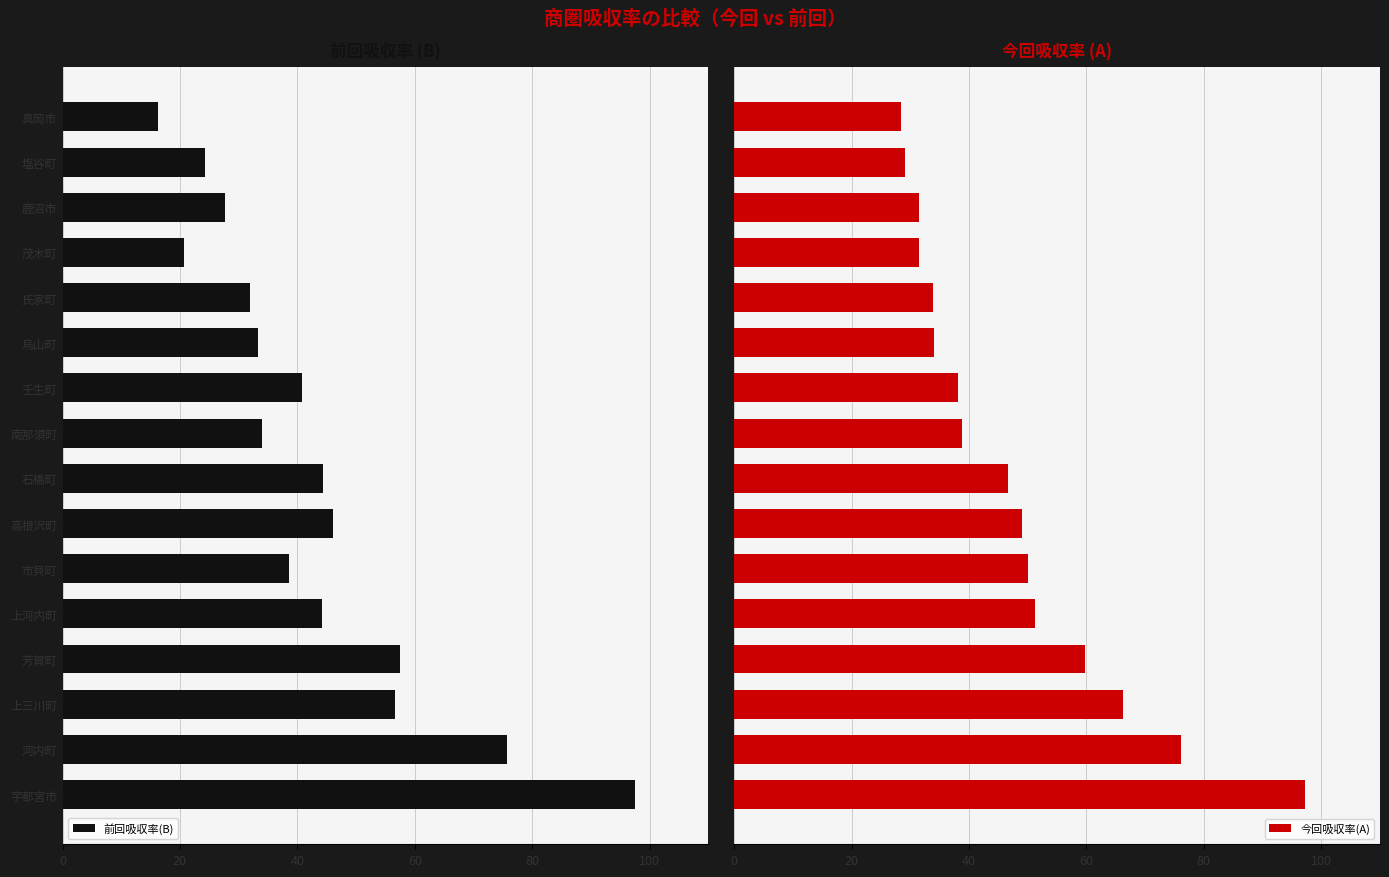

Which series has the largest range (max minus min)?

前回吸収率(B)